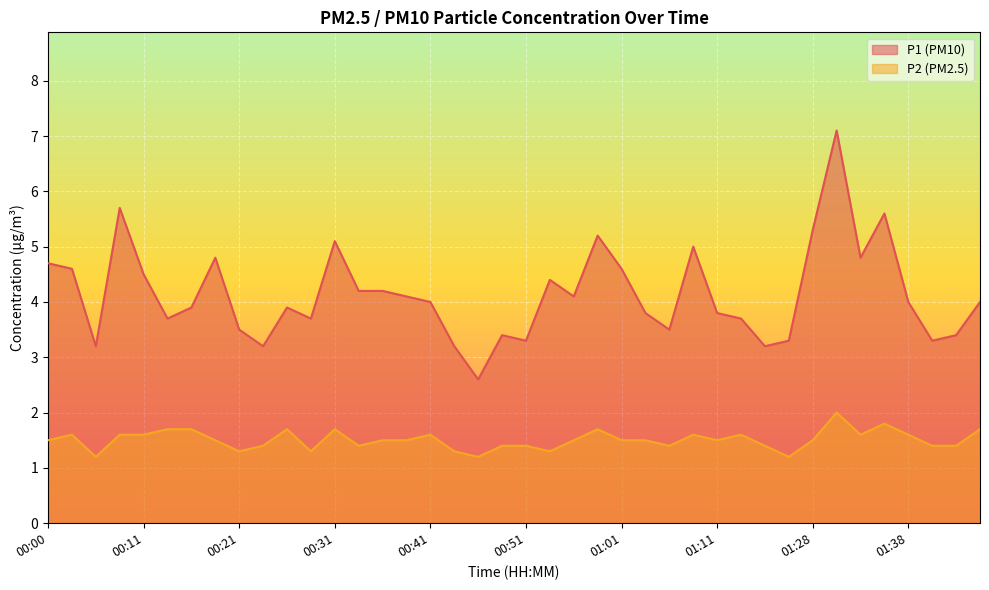

What position from the right is 01:38?

4